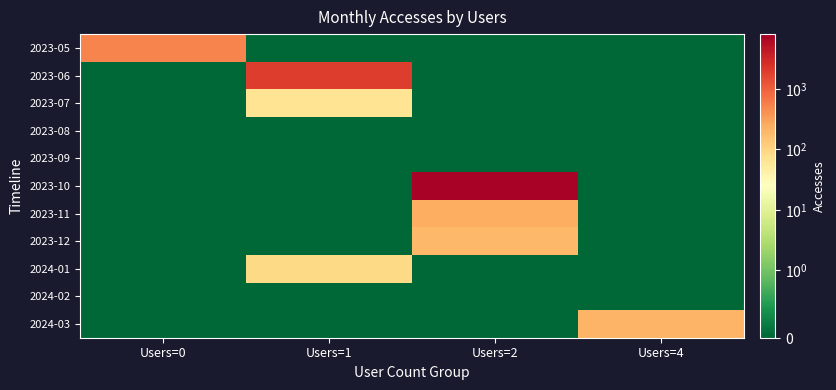

Reading left to right, what are all the values shown in this chart?

2023-05: Users=0=518	Users=1=0	Users=2=0	Users=4=0
2023-06: Users=0=0	Users=1=1937	Users=2=0	Users=4=0
2023-07: Users=0=0	Users=1=65	Users=2=0	Users=4=0
2023-08: Users=0=0	Users=1=0	Users=2=0	Users=4=0
2023-09: Users=0=0	Users=1=0	Users=2=0	Users=4=0
2023-10: Users=0=0	Users=1=0	Users=2=7181	Users=4=0
2023-11: Users=0=0	Users=1=0	Users=2=241	Users=4=0
2023-12: Users=0=0	Users=1=0	Users=2=195	Users=4=0
2024-01: Users=0=0	Users=1=92	Users=2=0	Users=4=0
2024-02: Users=0=0	Users=1=0	Users=2=0	Users=4=0
2024-03: Users=0=0	Users=1=0	Users=2=0	Users=4=215